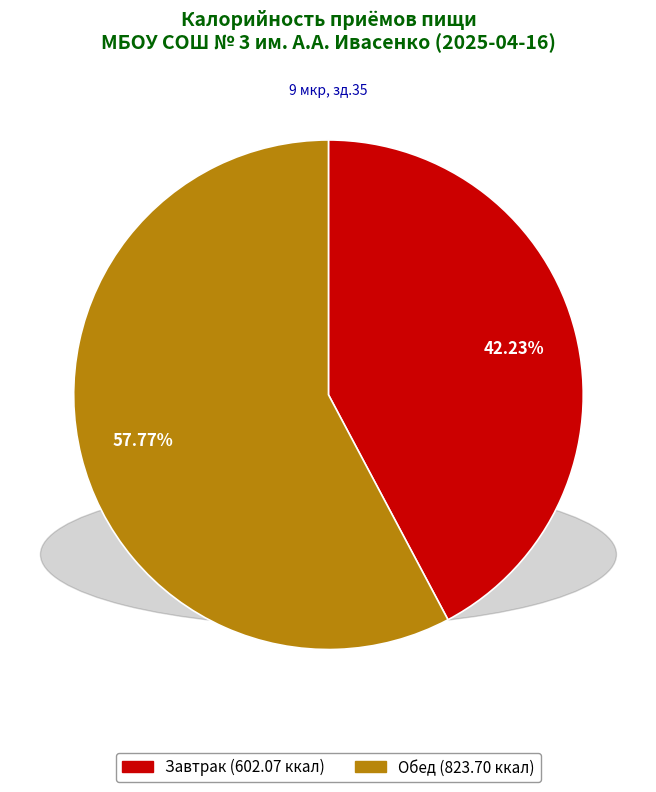

Does Обед account for over 50% of the chart?

Yes